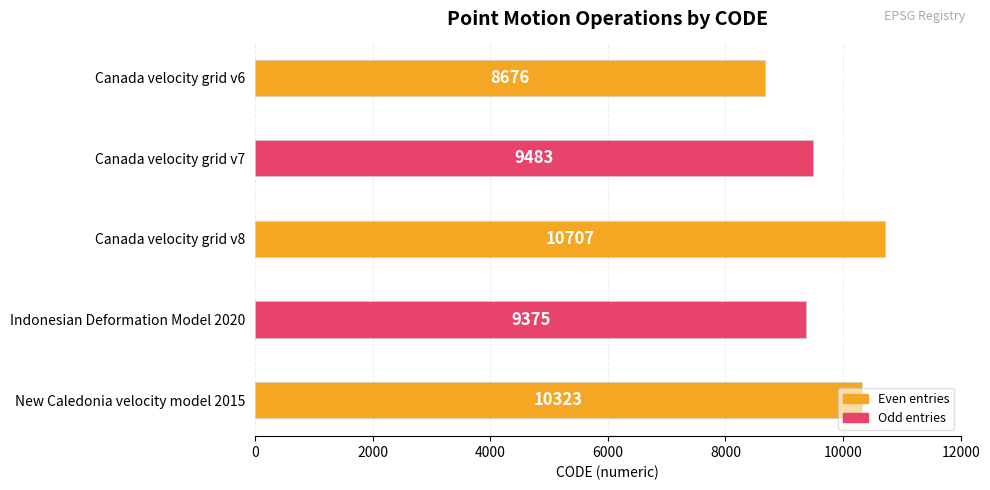

What is the sum of all values?

48564